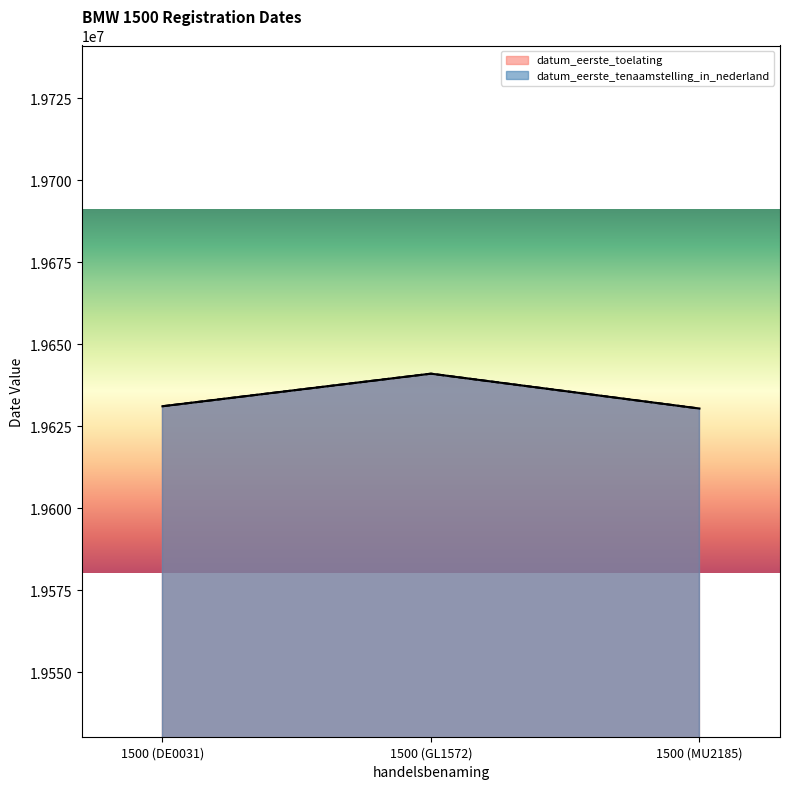

What is the average value of the datum_eerste_tenaamstelling_in_nederland series?

19634181